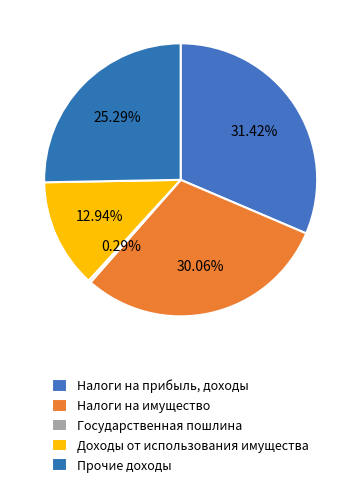

Count the number of slices in the pie.

5